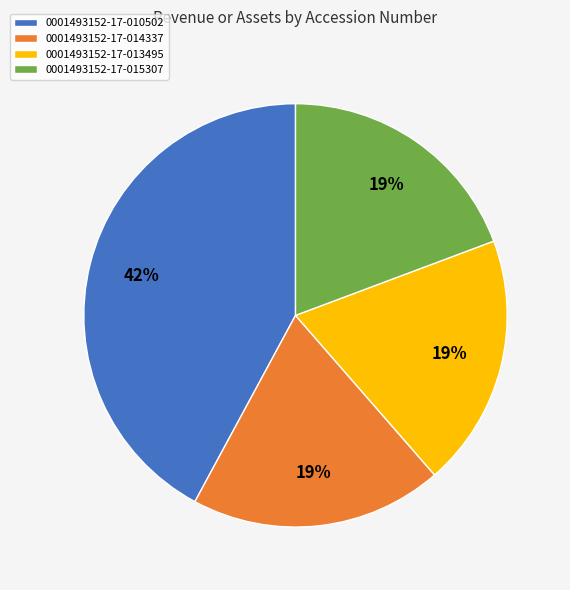

True or false: 0001493152-17-014337 accounts for 19% of the total.

True